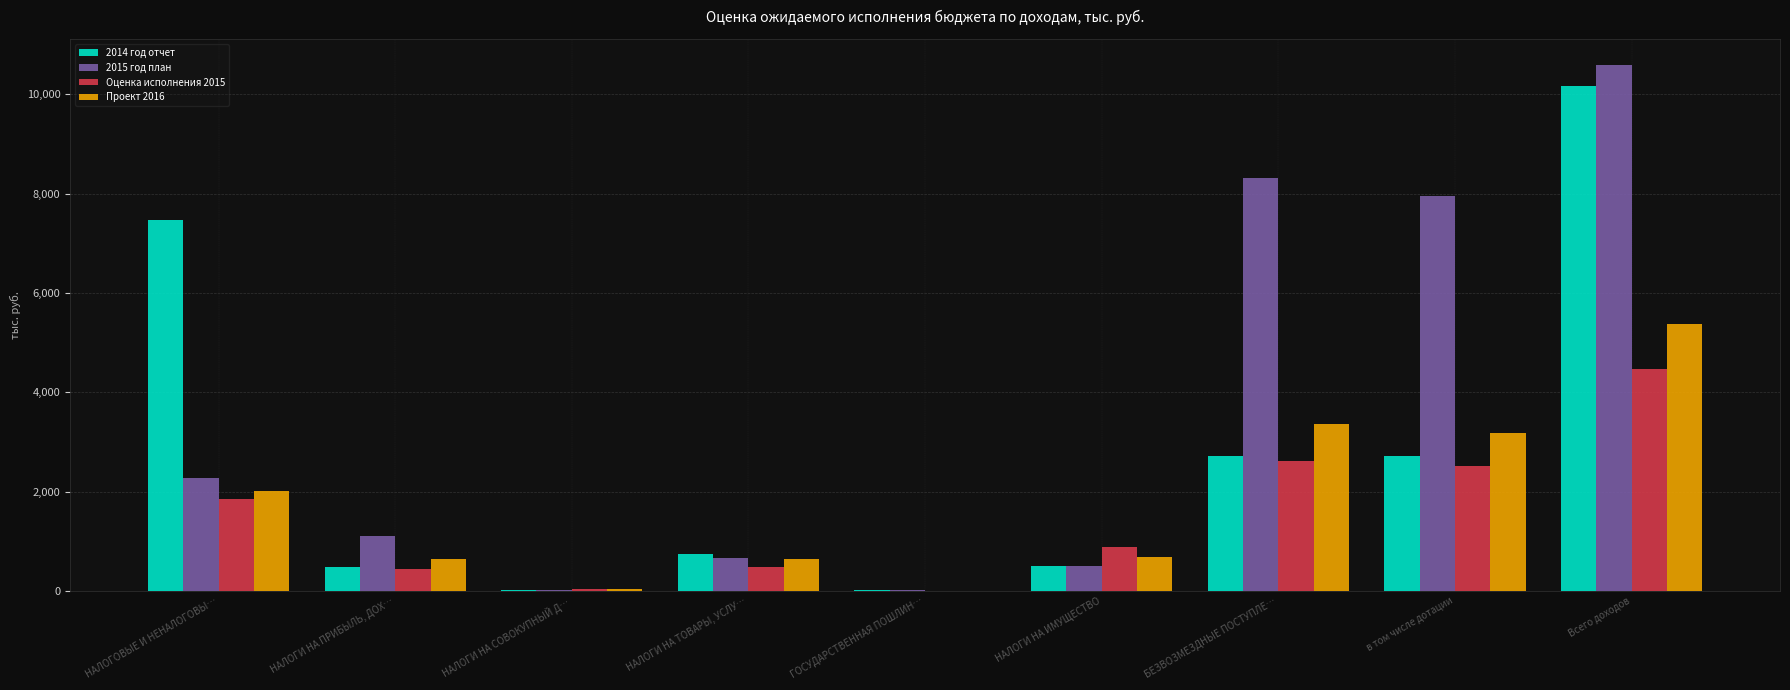

How many distinct data groups are displayed?

4